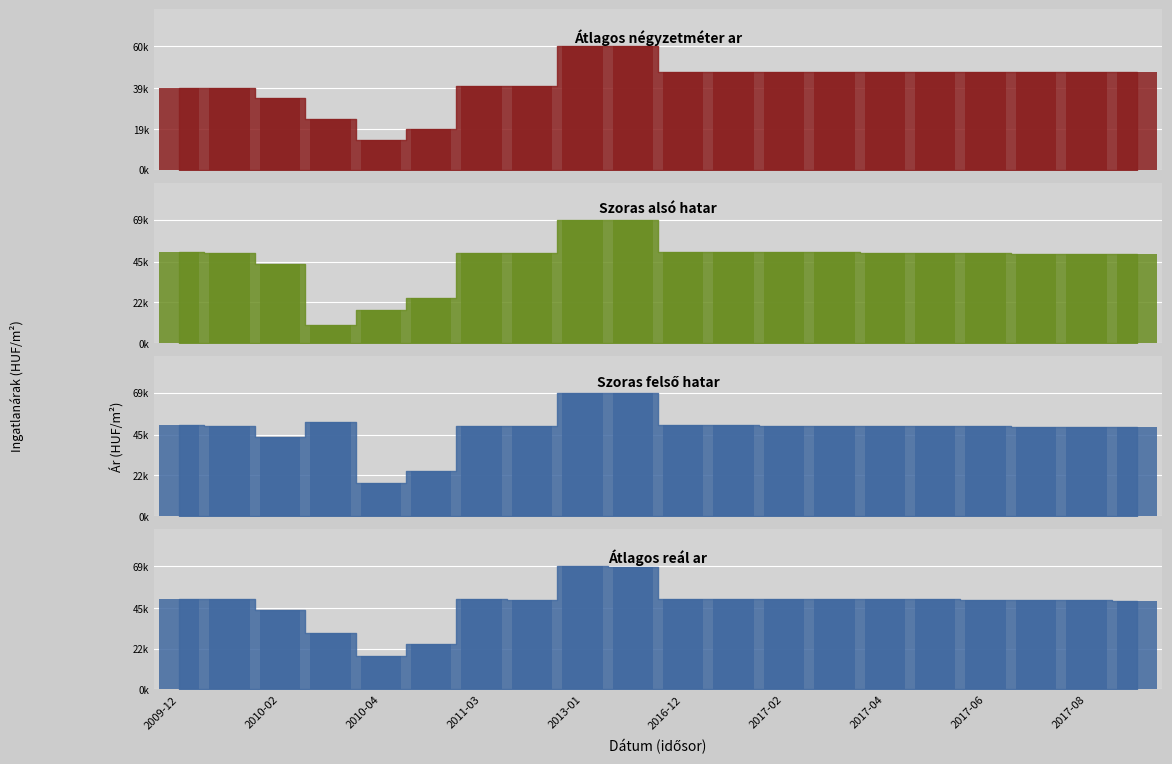

Rank the series at 2017-04 from highest to lowest value.

Szoras also hatar_bar, Szoras felso hatar_bar, Atlagos real ar_bar, Atlagos negyzetmeter ar_bar